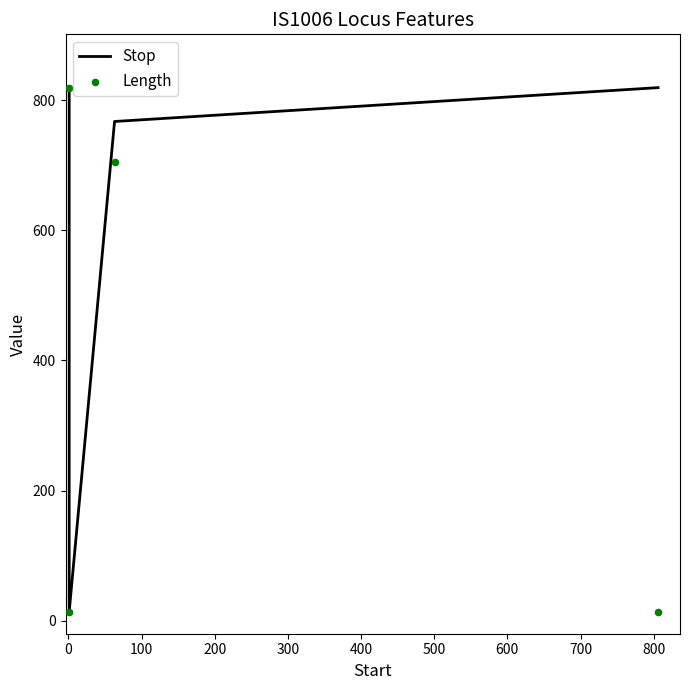

Which series has the widest spread of Y values?

Stop